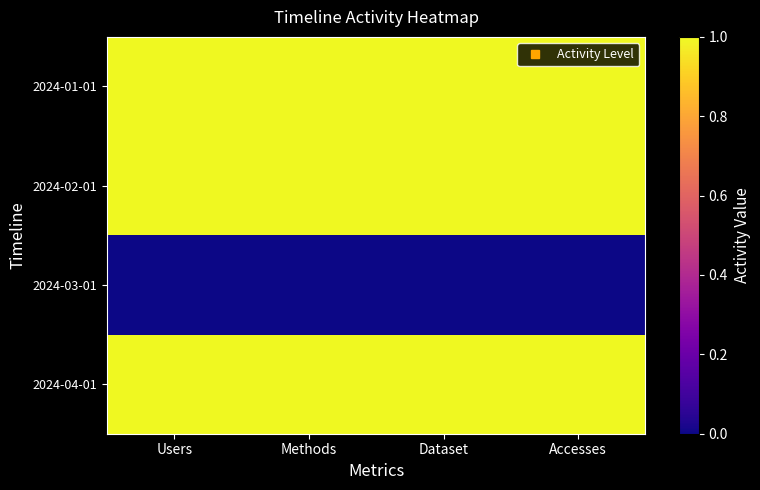

What is the spread (max minus min) of values at Accesses?

1